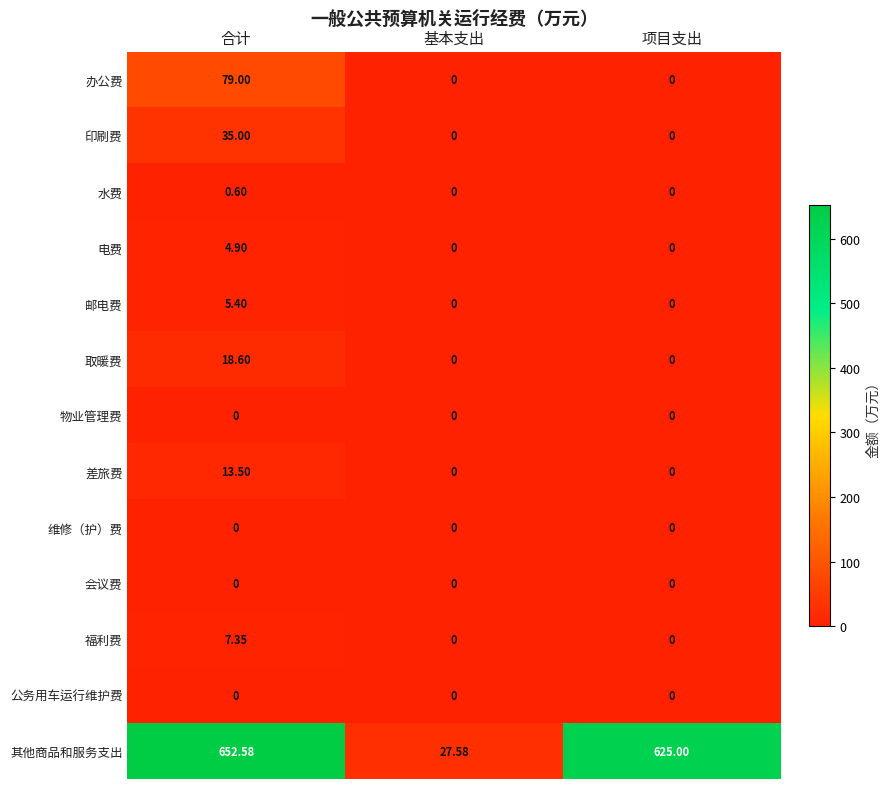

Between 基本支出 and 项目支出, which series saw the biggest shift?

其他商品和服务支出